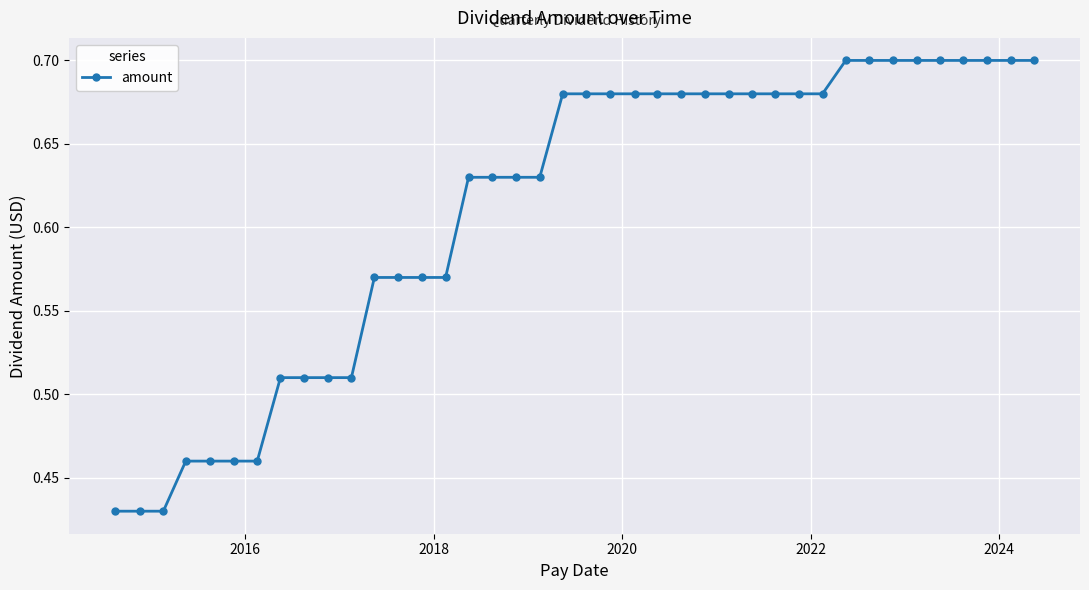

What is the difference between the maximum and second lowest values?

0.3